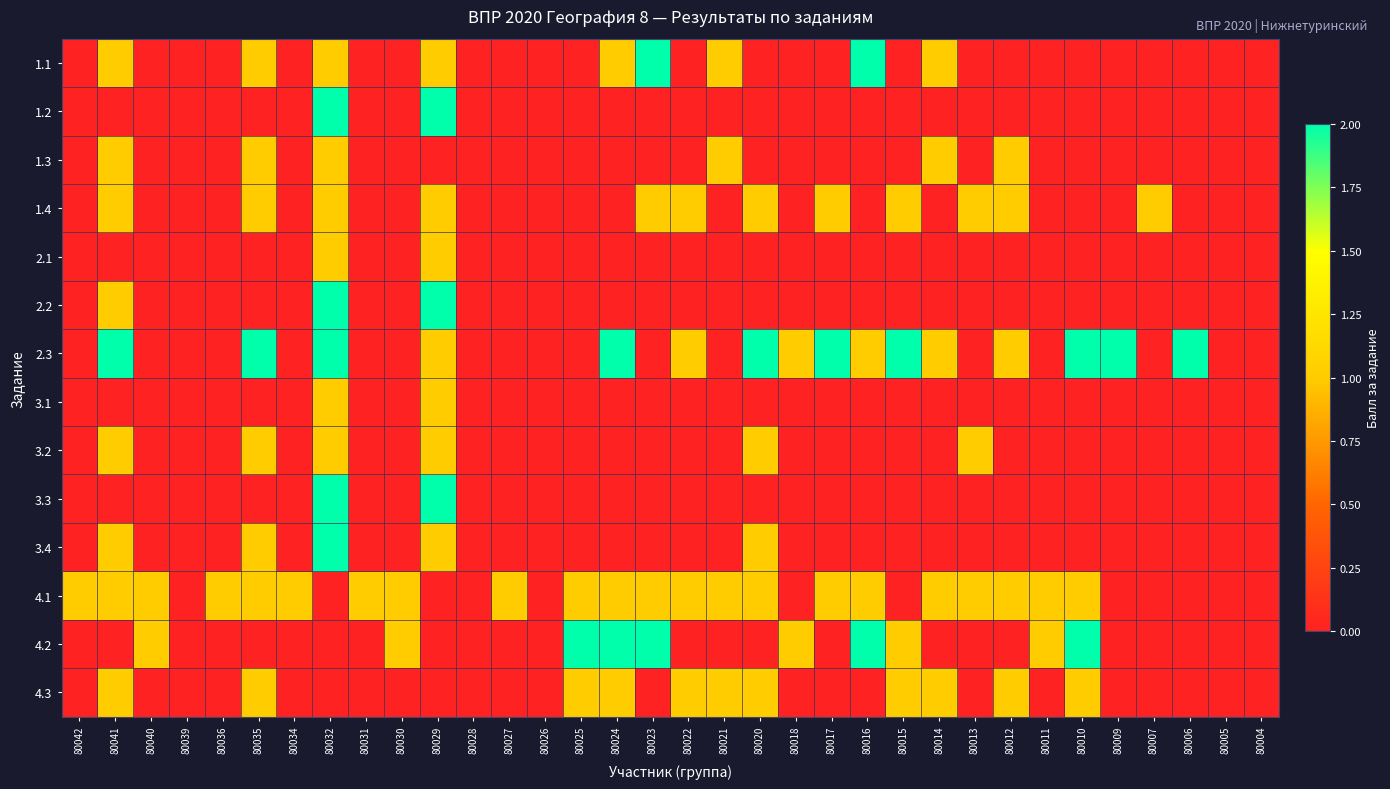

List the series in order of their peak value, highest first.

1.1, 1.2, 2.2, 2.3, 3.3, 3.4, 4.2, 1.3, 1.4, 2.1, 3.1, 3.2, 4.1, 4.3